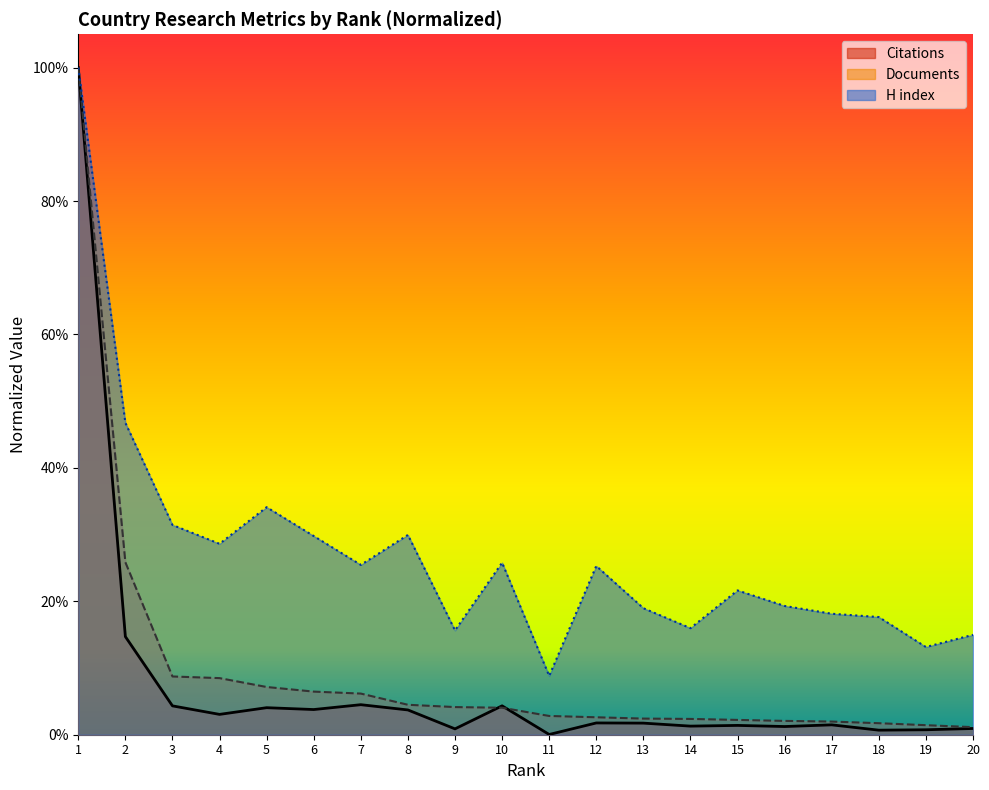

True or false: Citations and H index cross at least once.

False